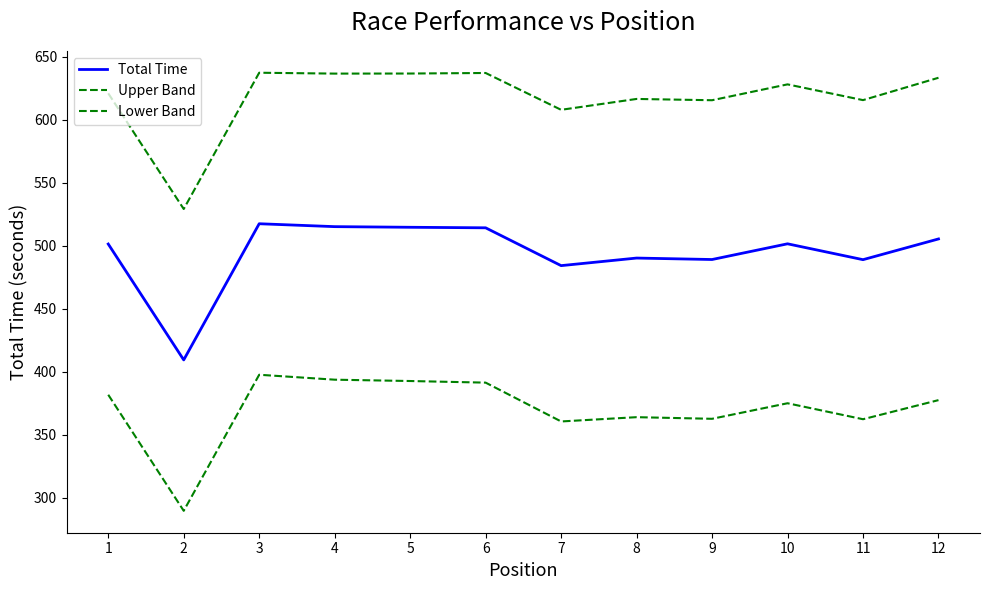

True or false: Upper Band has a value of 529.3 at 2.

True